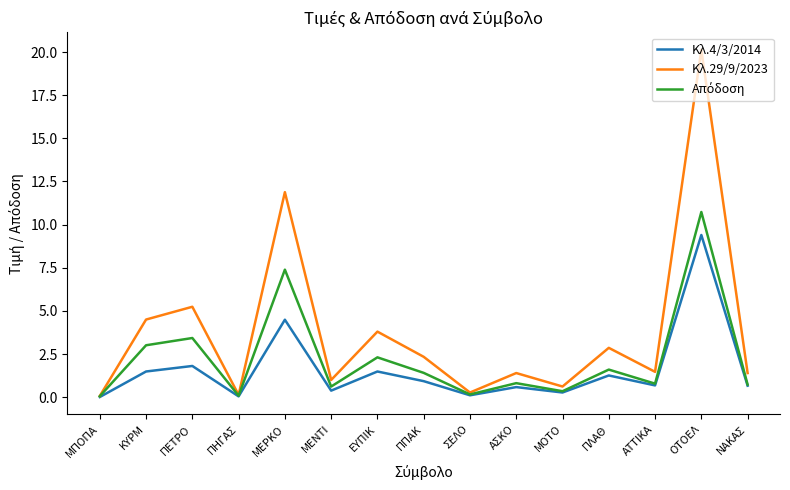

At how many categories does at least one series exceed 10?

2